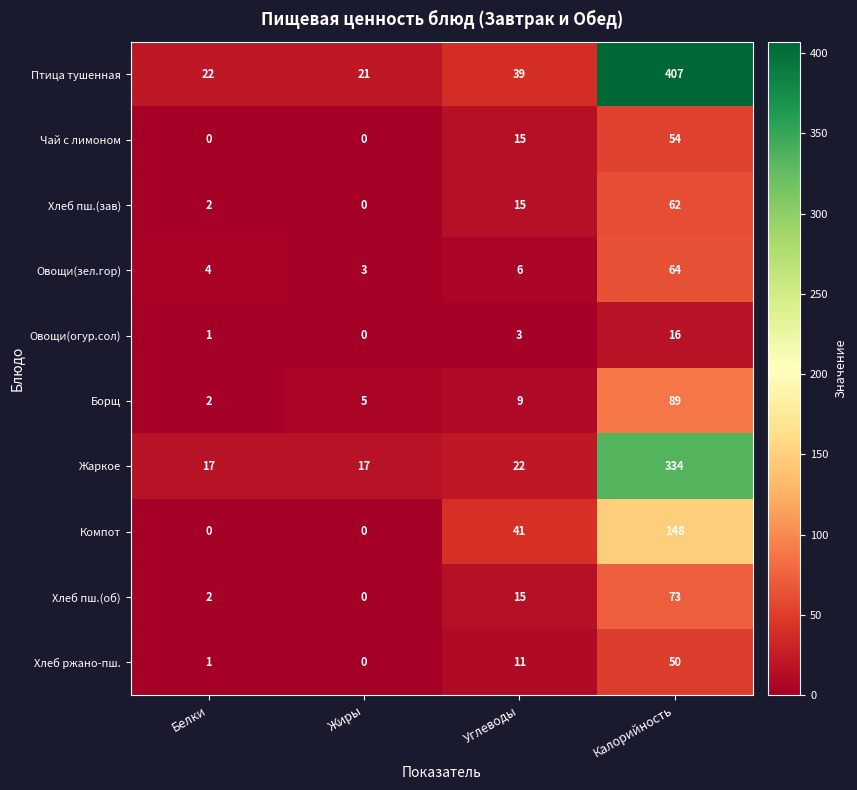

What is the sum of the Овощи(огур.сол) values at Жиры and Калорийность?

16